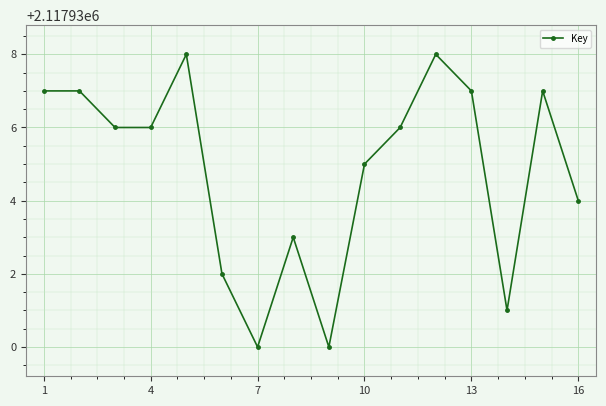

What is the sum of all values?

33886957